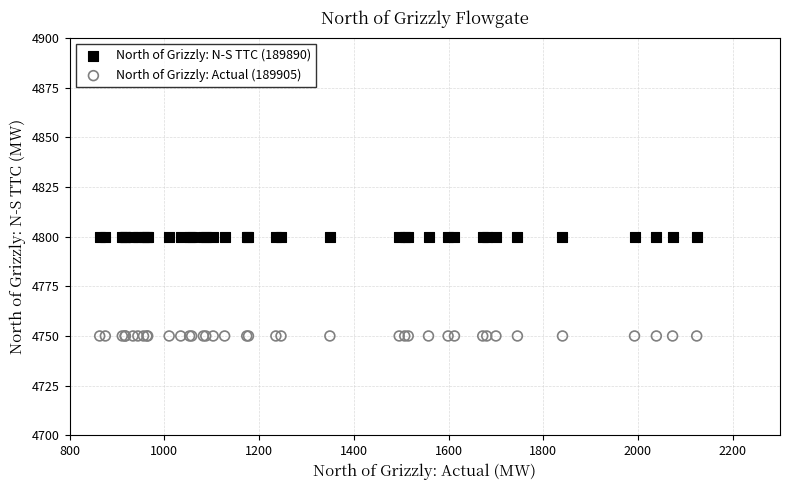

Which series reaches the minimum Y coordinate?

North of Grizzly: Actual (189905)